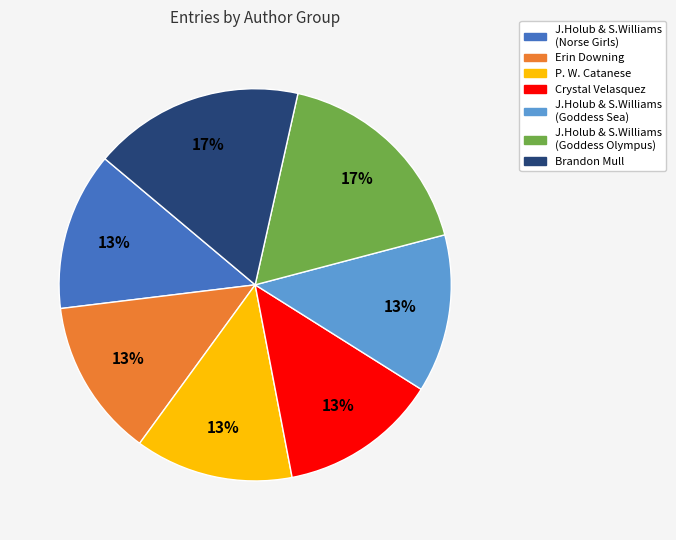

How many slices are in this pie chart?

7